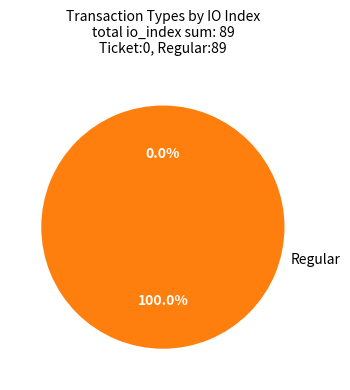

Rank the categories by value from lowest to highest.

Ticket, Regular